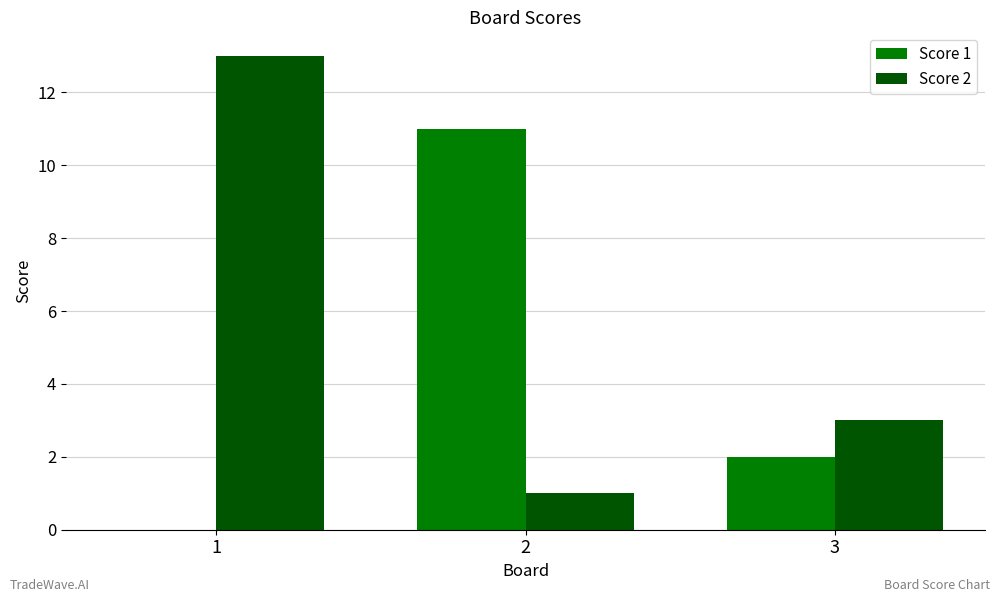

What is the maximum value shown in the chart?

13